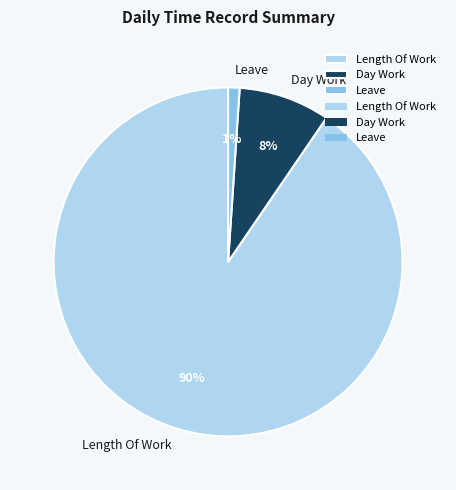

True or false: Length Of Work accounts for 90% of the total.

True